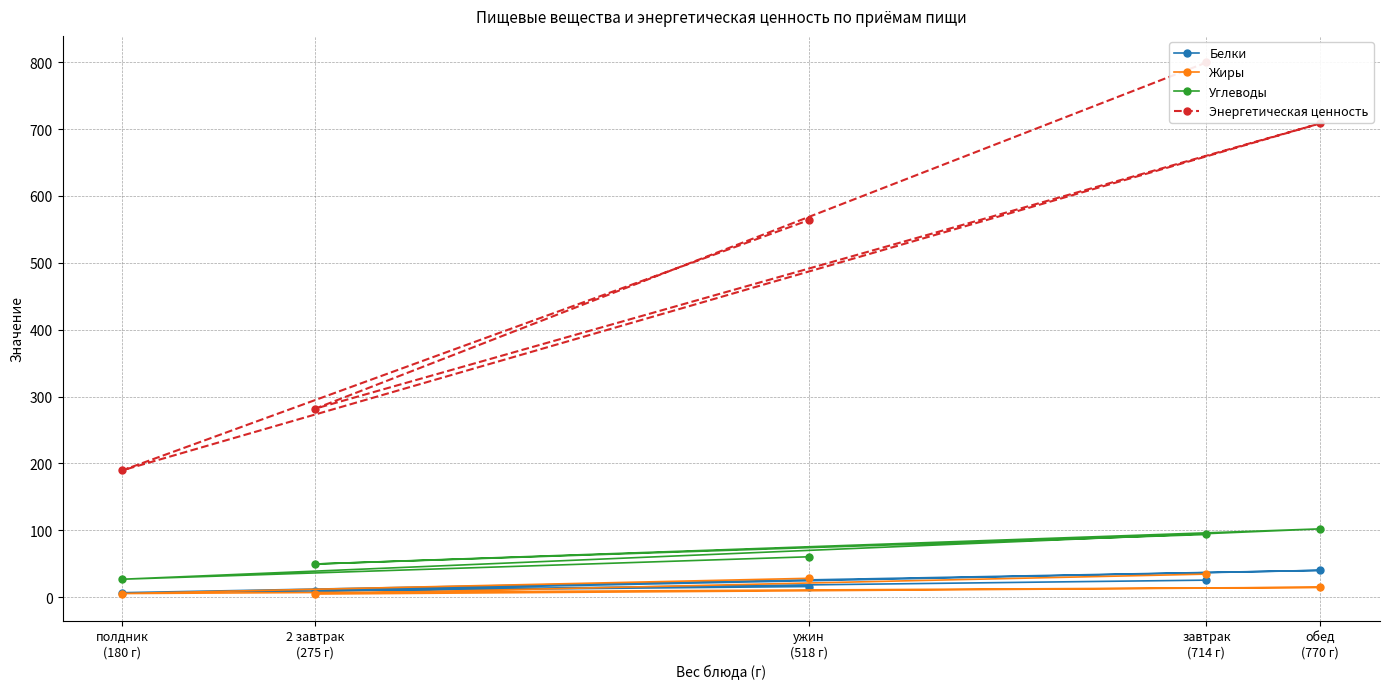

Reading left to right, list all the values displayed in this chart.

Белки: 25.6	9.7	40.2	6.8	16.0
Жиры: 34.6	4.8	14.8	5.5	28.3
Углеводы: 93.8	49.7	102.2	26.9	60.5
Энергетическая ценность: 799.5	282.0	708.4	189.8	563.7